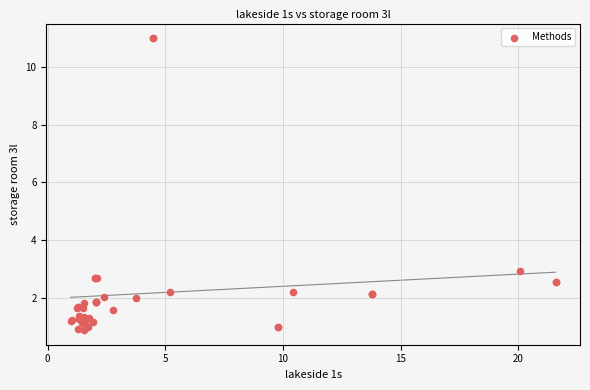

What Y value in the scatter plot is closest to 5?

2.9